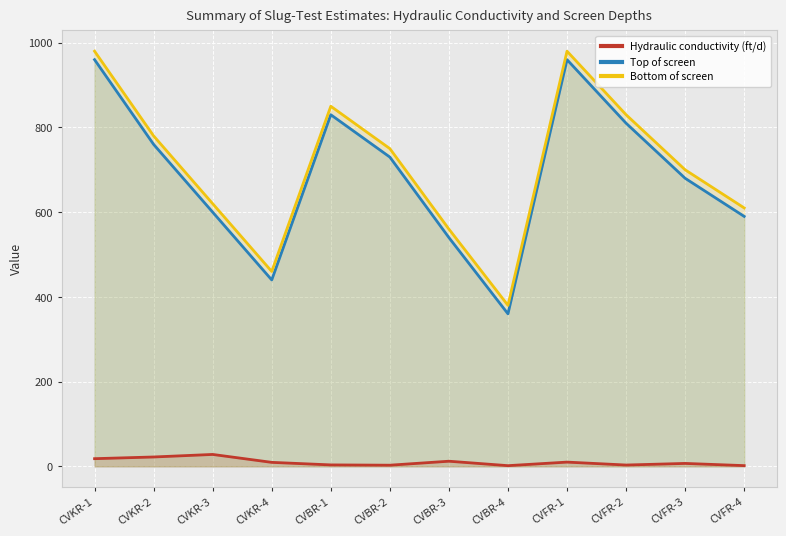

What is the difference between the second highest and minimum values in the Hydraulic conductivity (ft/d) series?

20.5